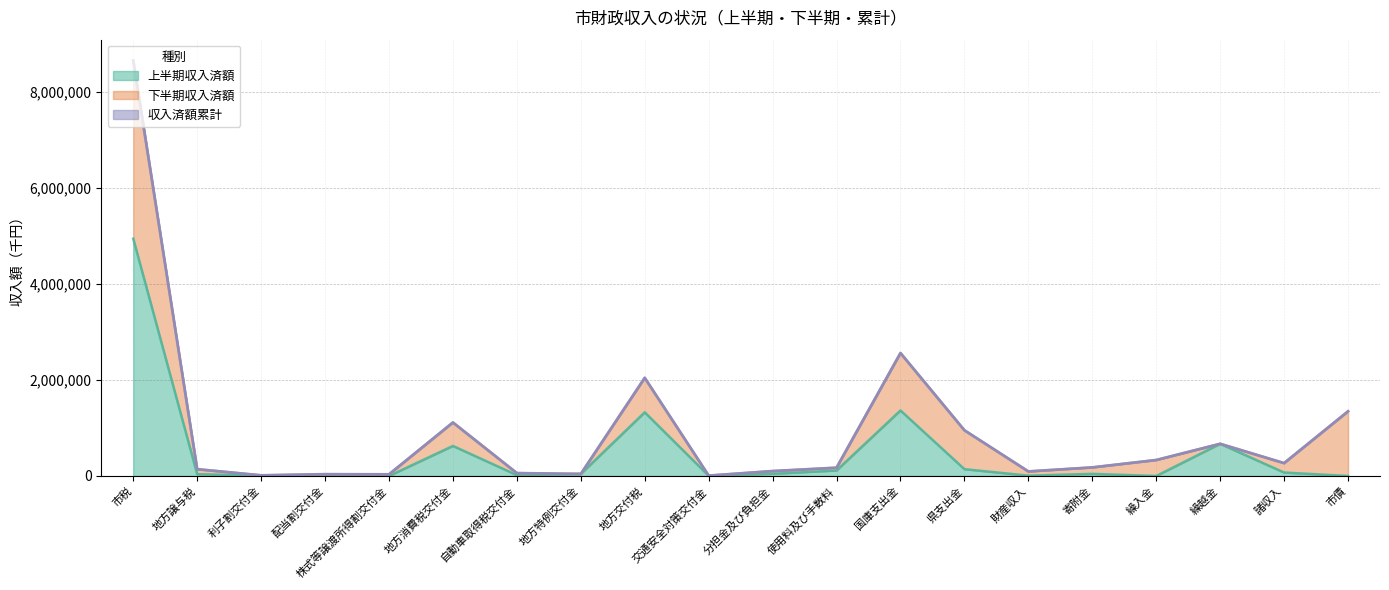

At which category is the sum across all series the highest?

市税